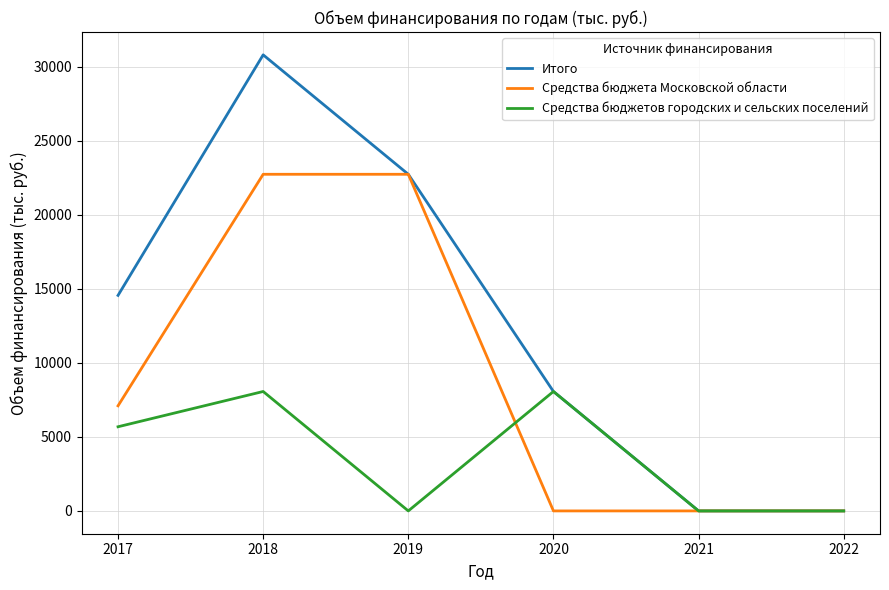

Which label corresponds to the largest value in the chart?

2018